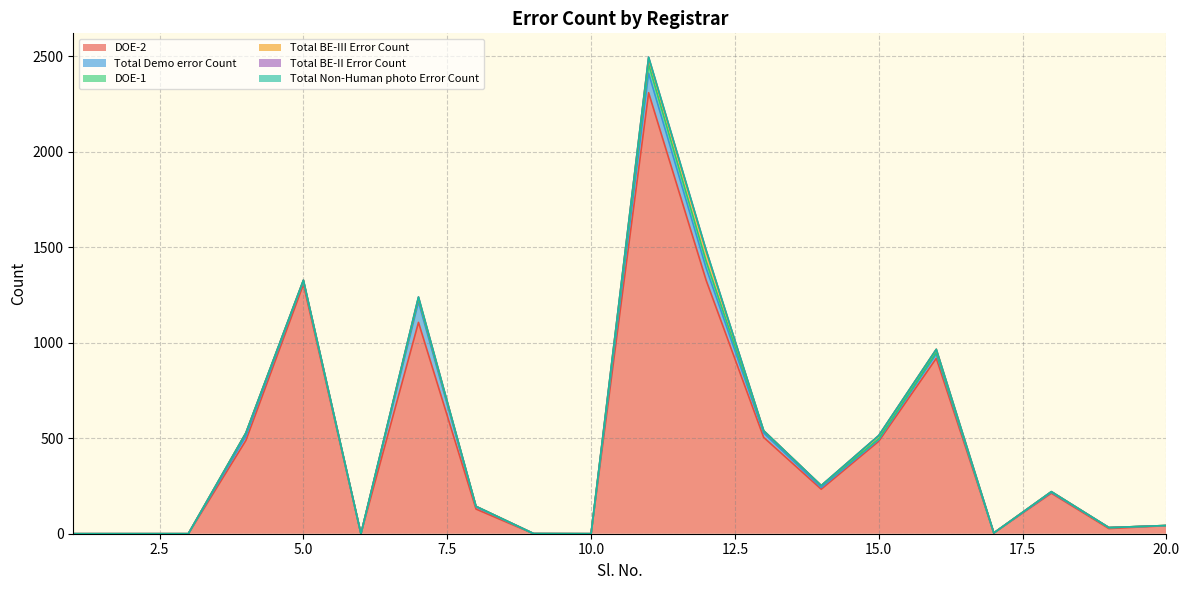

How many distinct data groups are displayed?

6